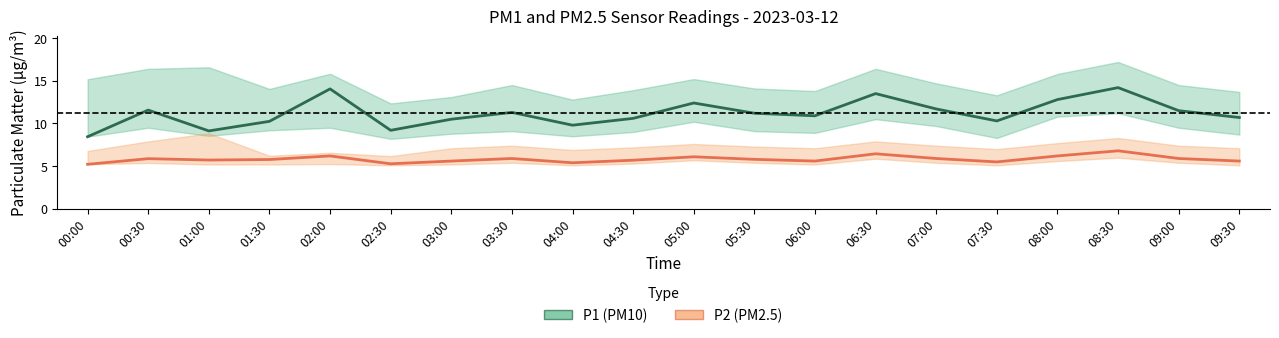

Count the number of data series in this chart.

2